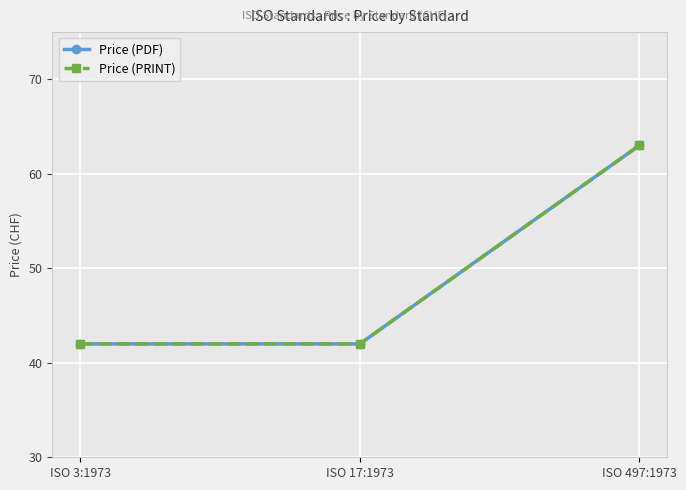

Does the chart have visible grid lines?

Yes